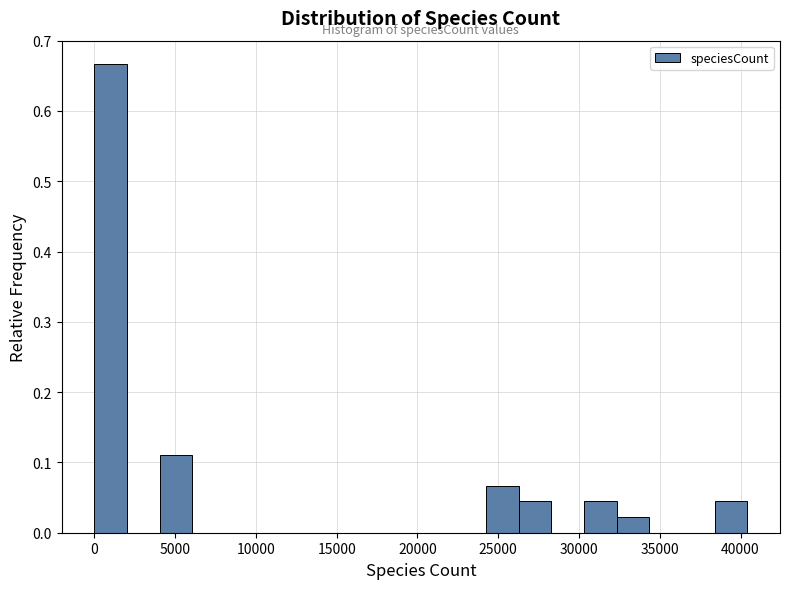

Reading left to right, list every bar in this chart as the range it spans on the x-axis followed by its height. Neither the bar edges nor the heights are printed on the chart, so give them approximately, as read against the axes.

0 to 2000: 0.67
2000 to 4000: 0
4000 to 6000: 0.11
6000 to 8000: 0
8000 to 10000: 0
10000 to 12000: 0
12000 to 14000: 0
14000 to 16000: 0
16000 to 18000: 0
18000 to 20000: 0
20000 to 22000: 0
22000 to 24500: 0
24500 to 26500: 0.07
26500 to 28500: 0.04
28500 to 30500: 0
30500 to 32500: 0.04
32500 to 34500: 0.02
34500 to 36500: 0
36500 to 38500: 0
38500 to 40500: 0.04